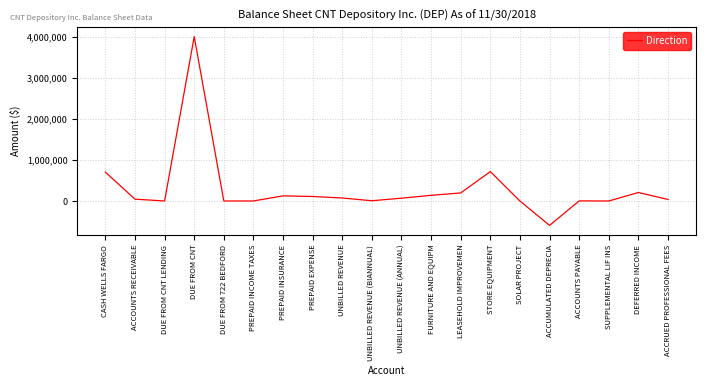

Where is the first local maximum?

DUE FROM CNT